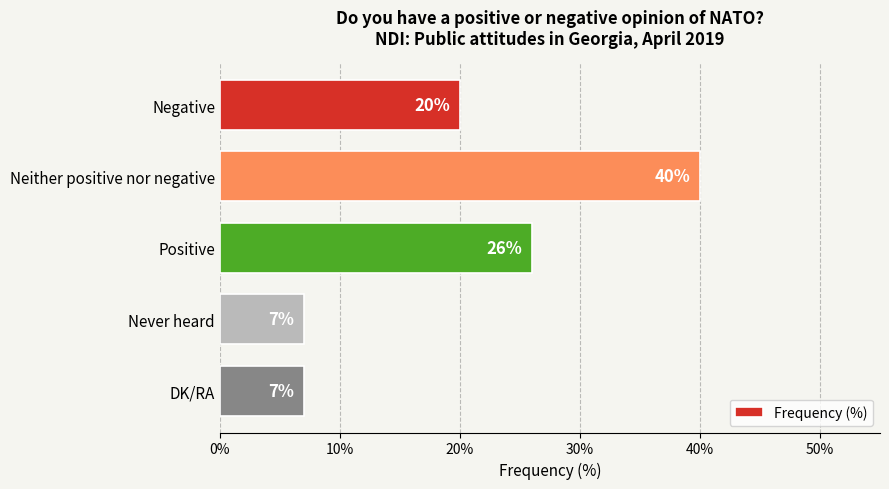

What is the average value?

20